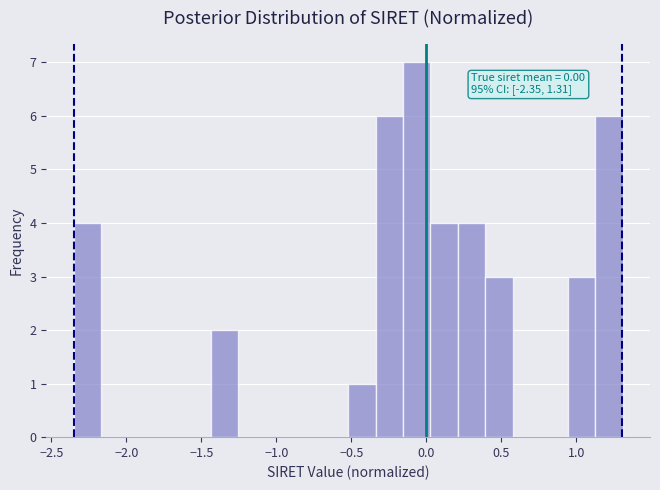

Read against the x-axis, roughly where is the centre of the tallest bar?

-0.05